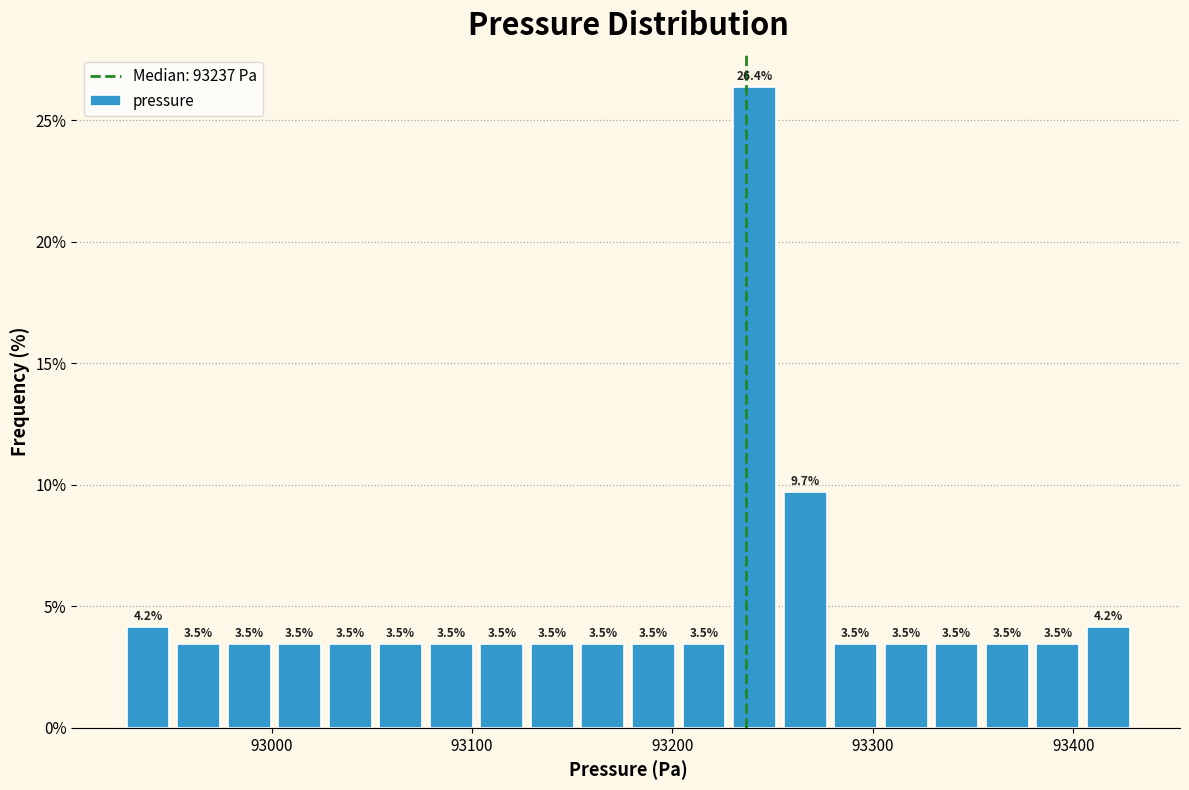

Read against the x-axis, roughly where is the centre of the tallest bar?

93240